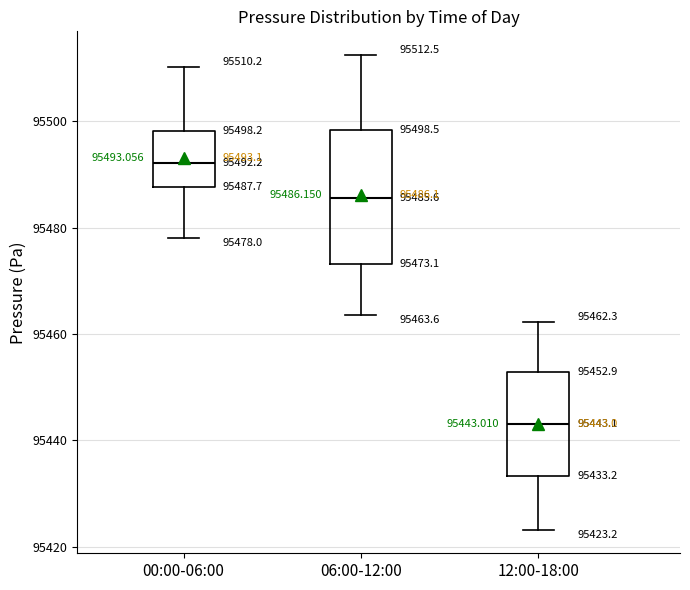

Which box's median line is the lowest?

12:00-18:00